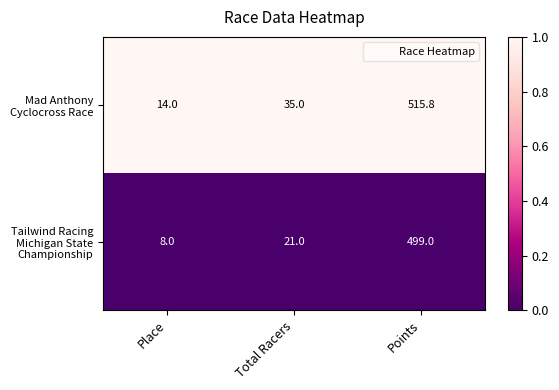

What is the total value across all series at Total Racers?

56.0